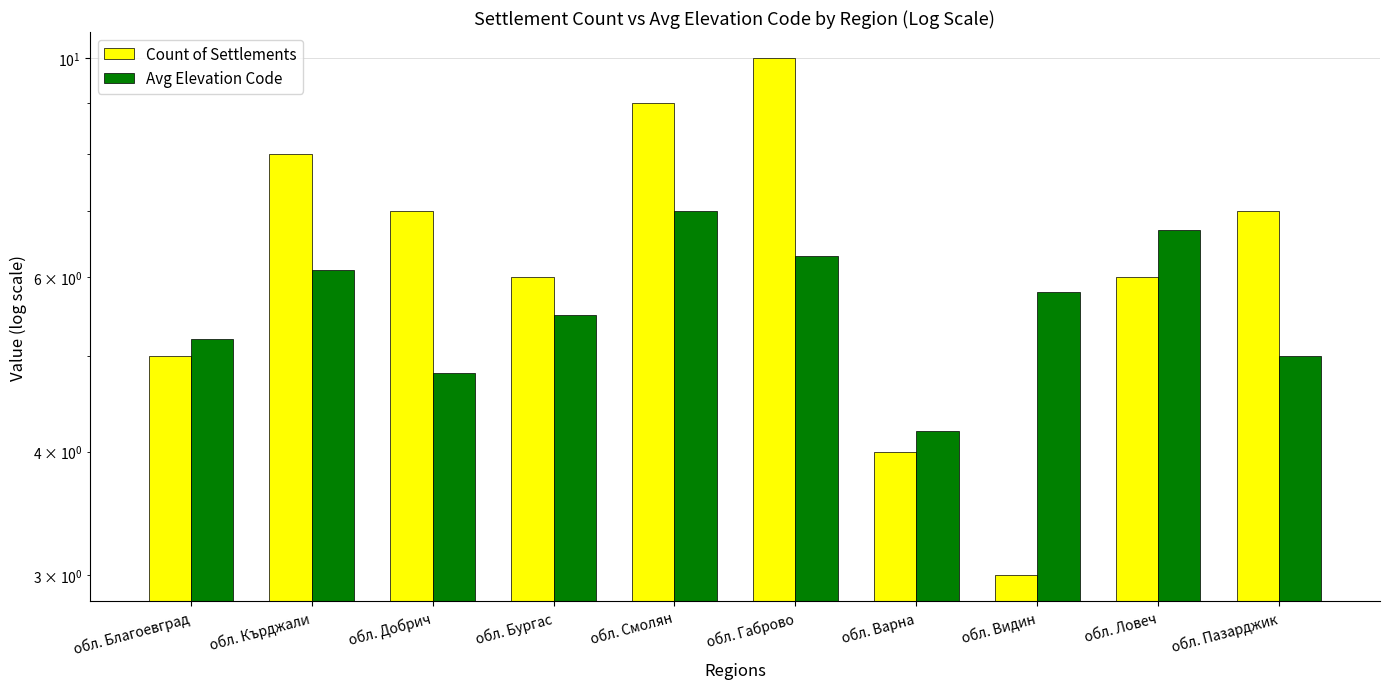

Reading right to left, transcribe all the data shown in this chart.

Count of Settlements: 7.0	6.0	3.0	4.0	10.0	9.0	6.0	7.0	8.0	5.0
Avg Elevation Code: 5.0	6.7	5.8	4.2	6.3	7.0	5.5	4.8	6.1	5.2